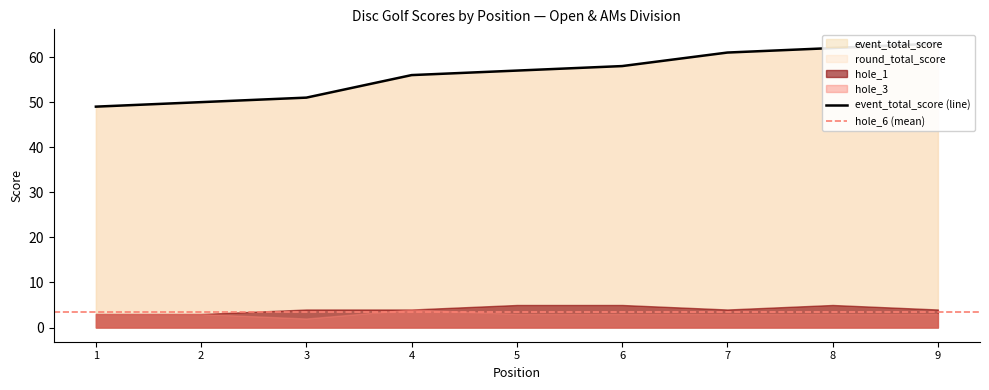

Does the chart have visible grid lines?

No